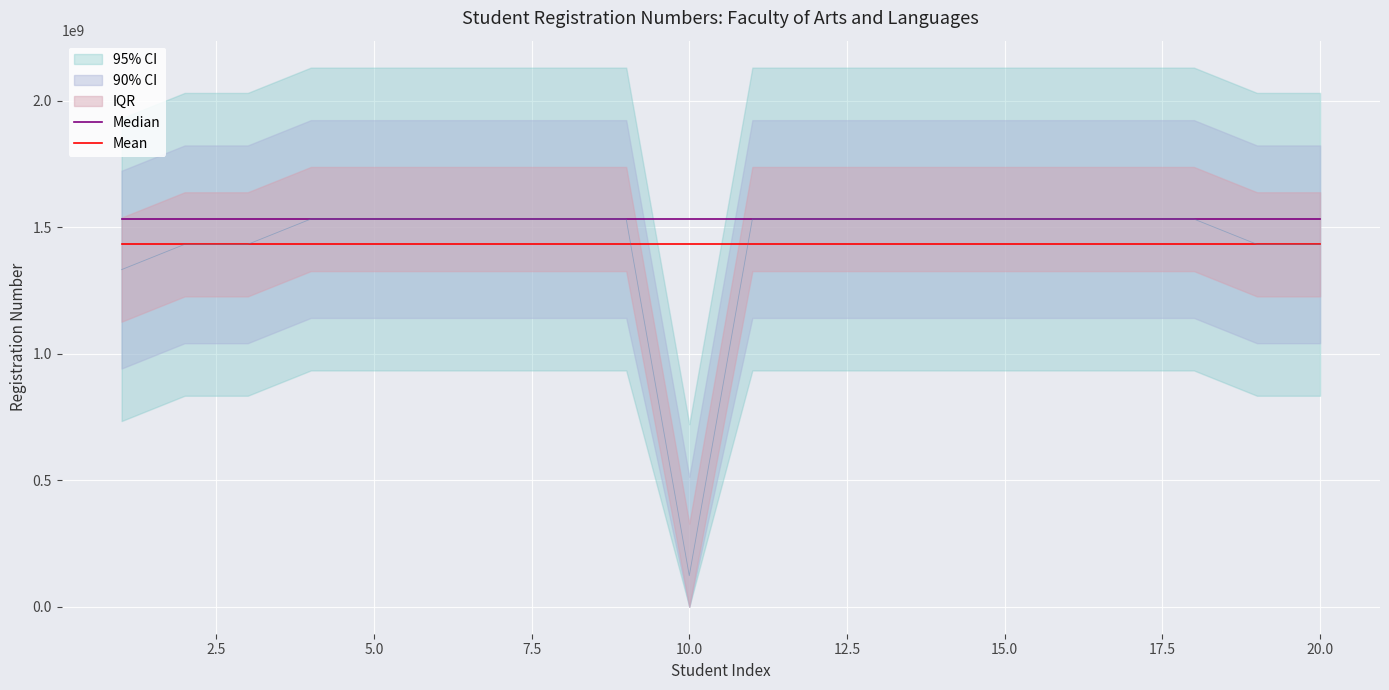

True or false: Median and Mean intersect in this chart.

False